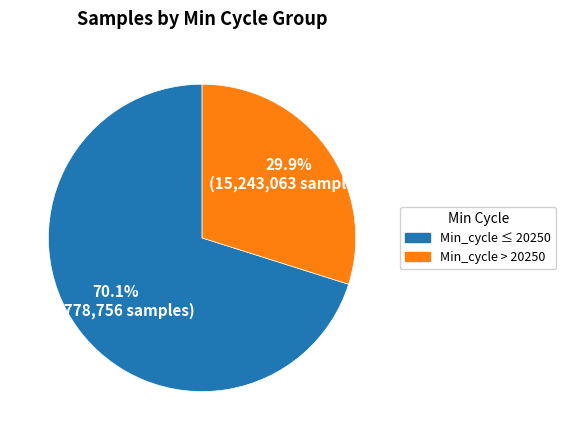

Does any single category account for the majority?

Yes